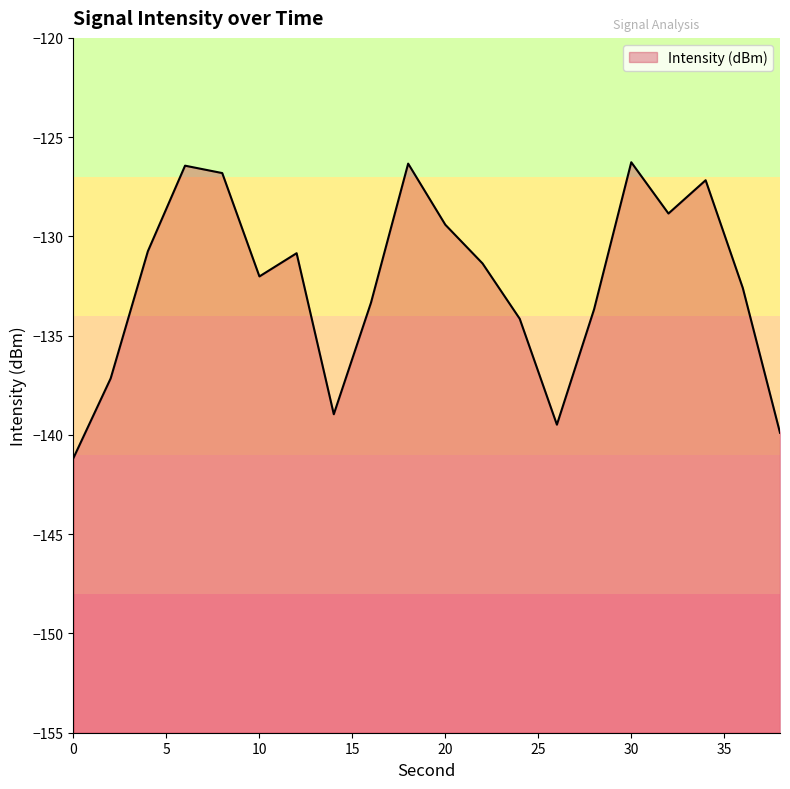

Read the value at 34.

-127.2